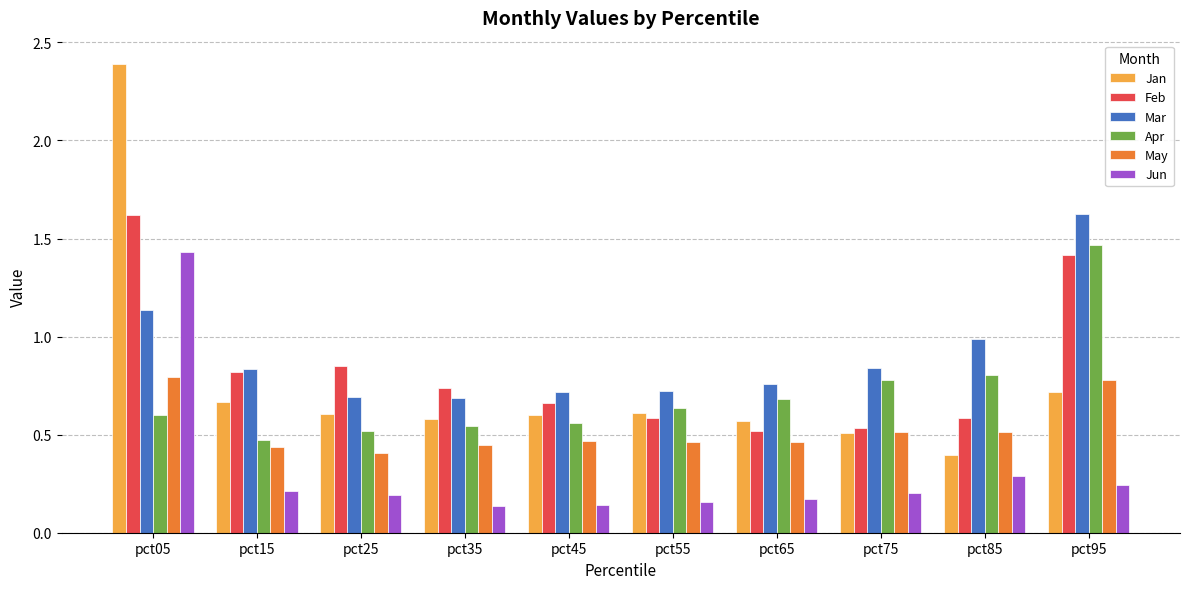

Which label corresponds to the largest value in the chart?

pct05